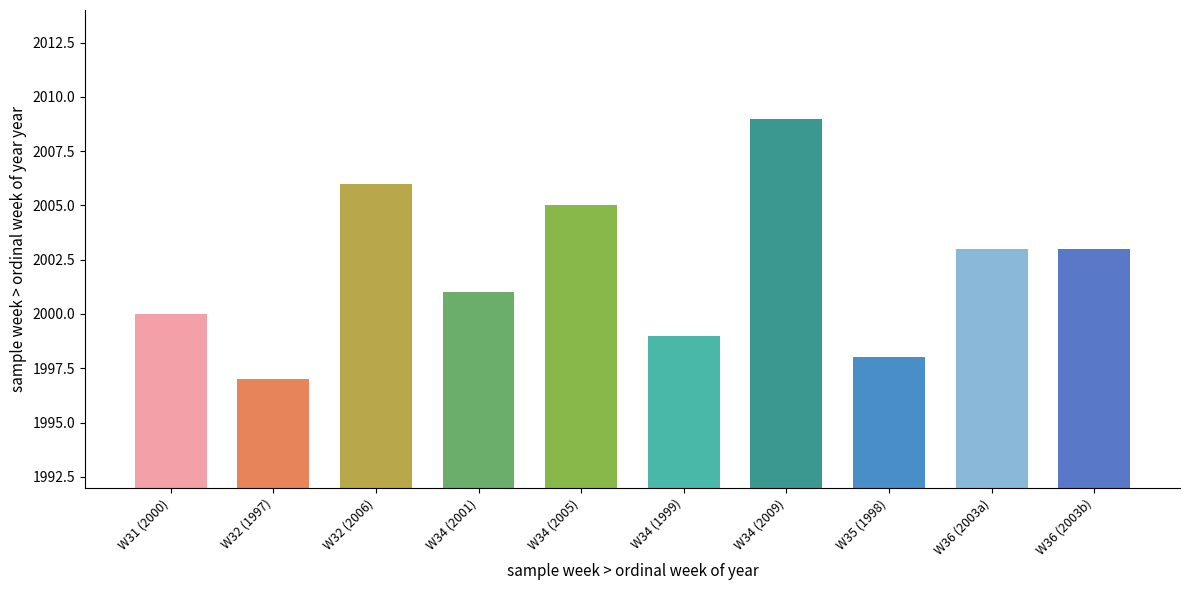

What is the label of the 4th bar from the right?

W34 (2009)